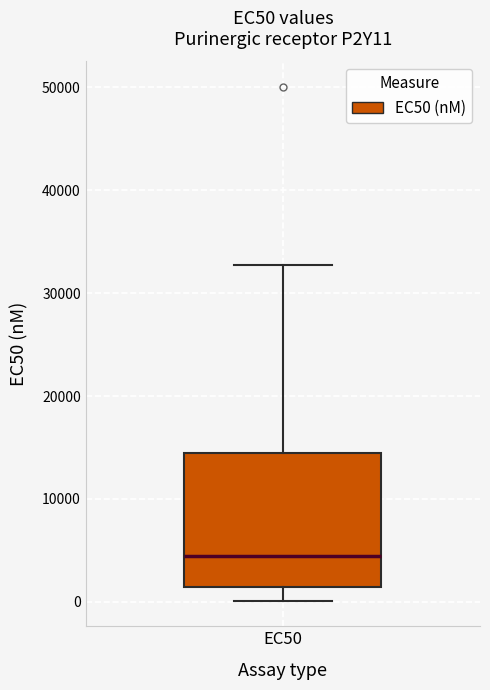

Read this box plot against the y-axis: the position of the median line, the range covered by the box, and the ends of both whiskers. The values are not printed on the chart, so give them approximately, as read against the axis.

median 5000, box 1000 to 15000, whiskers 0 to 33000